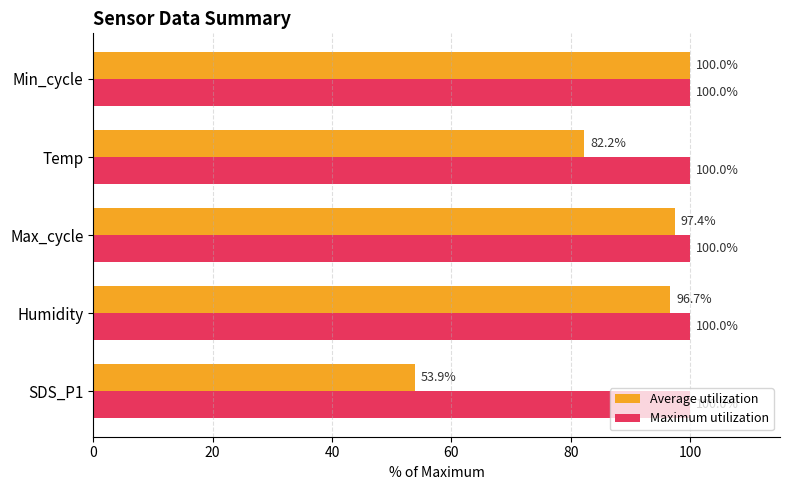

Which series has the largest range (max minus min)?

Average utilization